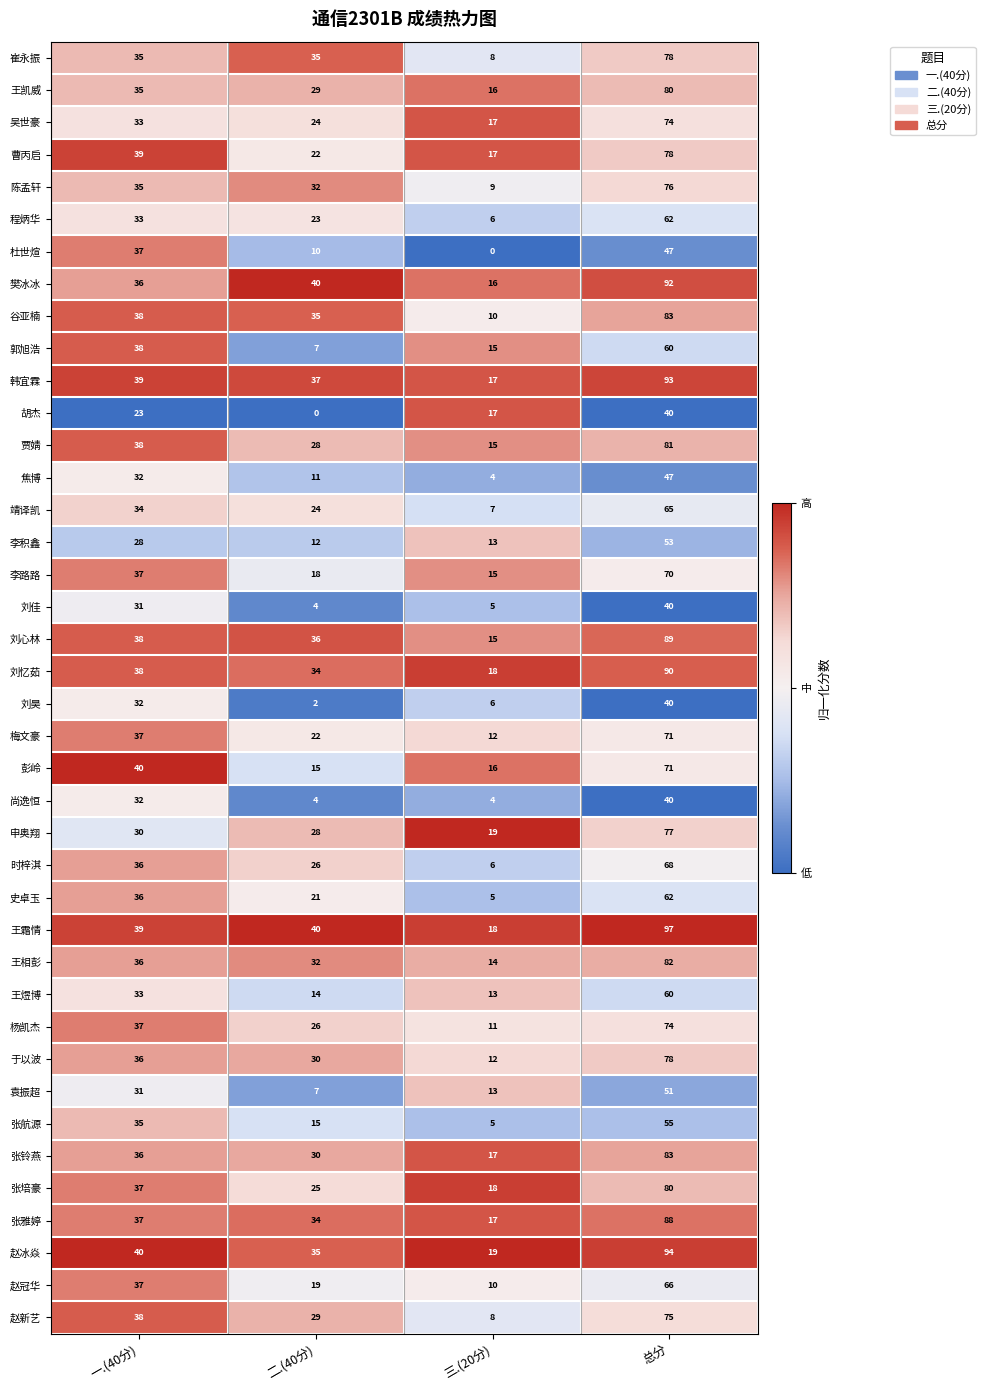

What is the difference between the maximum and minimum values in the 崔永振 series?

70